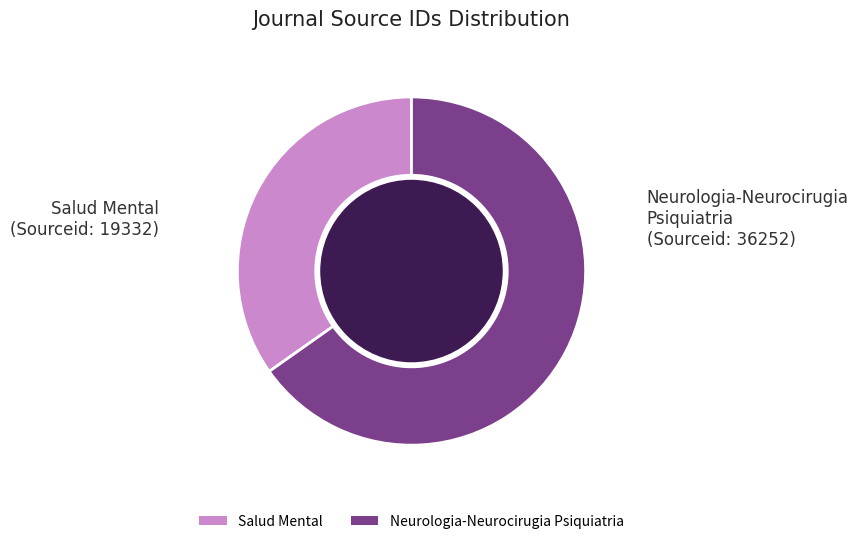

How many segments does this pie chart have?

2